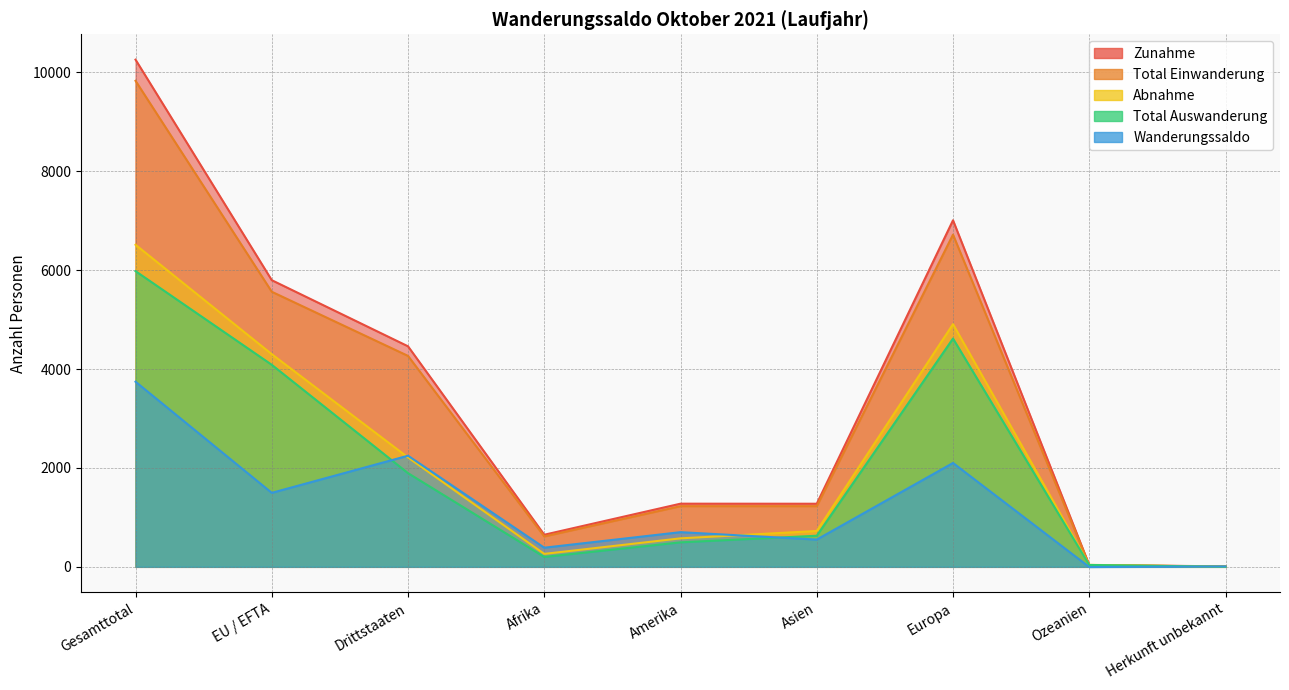

At which category does Wanderungssaldo reach its first local peak?

Drittstaaten